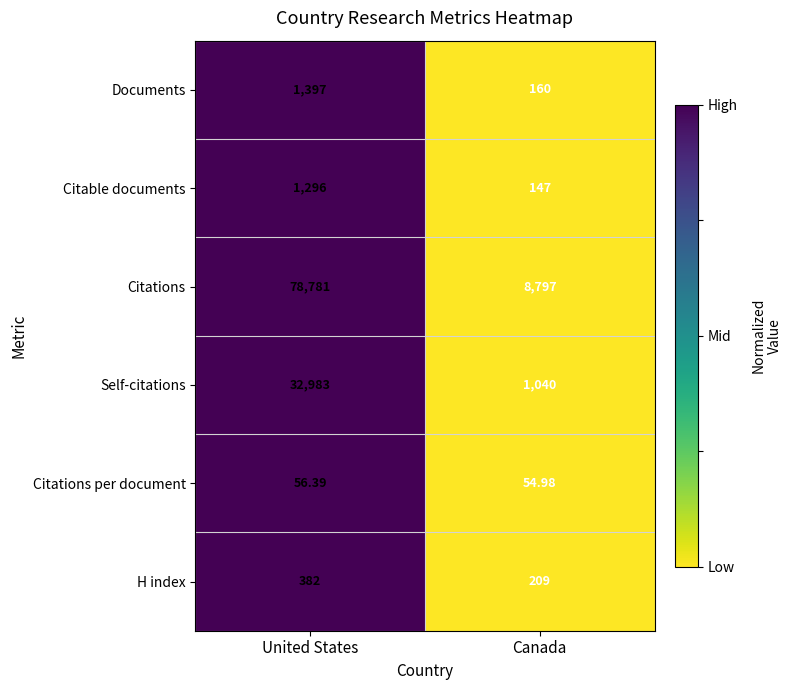

Which series has the widest spread of values?

Citations